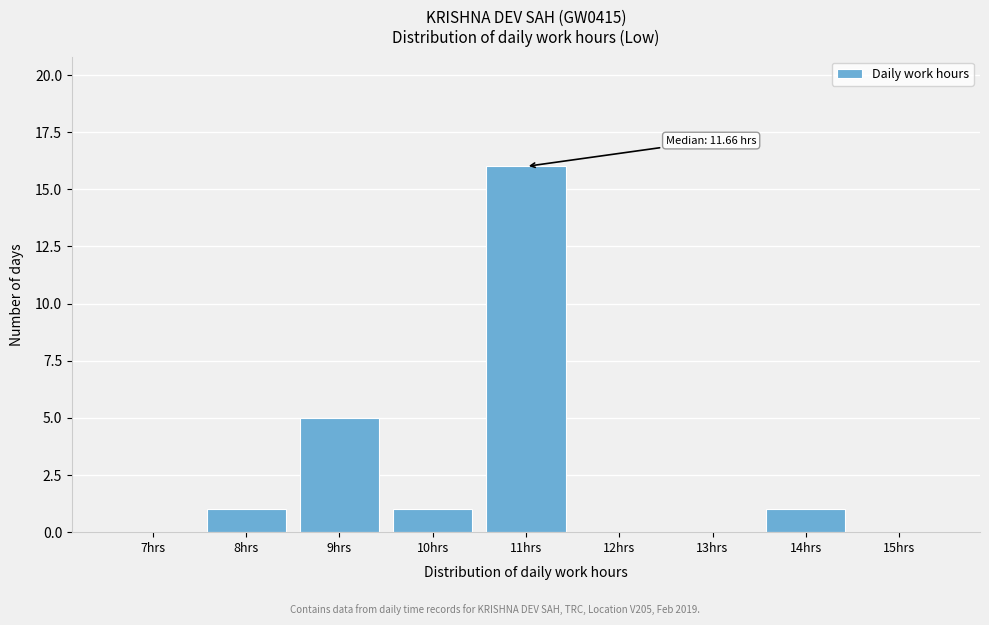

Reading right to left, list all the values displayed in this chart.

15hrs=0	14hrs=1	13hrs=0	12hrs=0	11hrs=16	10hrs=1	9hrs=5	8hrs=1	7hrs=0